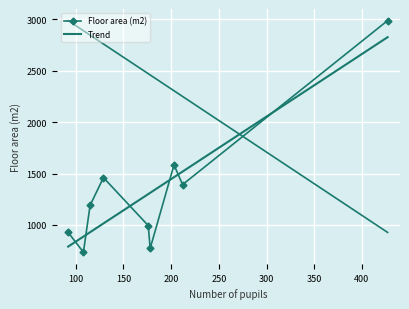

What is the lowest value of the Floor area (m2) series?

734.0